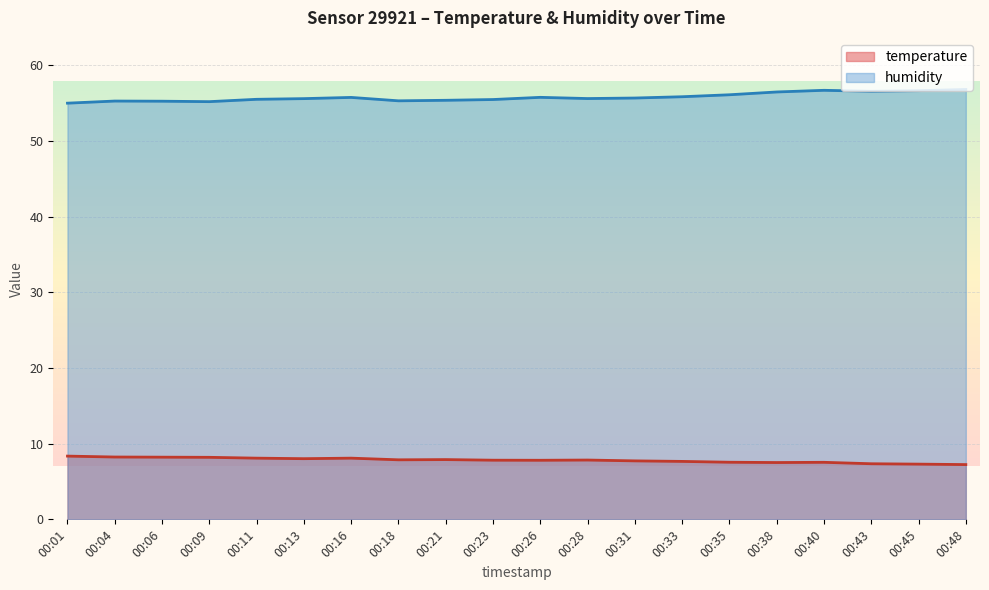

Reading left to right, list all the values displayed in this chart.

temperature: 8.4	8.2	8.2	8.2	8.1	8.0	8.1	7.9	7.9	7.8	7.8	7.8	7.7	7.7	7.5	7.5	7.5	7.3	7.3	7.2
humidity: 55.0	55.3	55.3	55.2	55.5	55.6	55.8	55.3	55.4	55.5	55.8	55.6	55.7	55.9	56.1	56.5	56.7	56.6	56.7	56.8